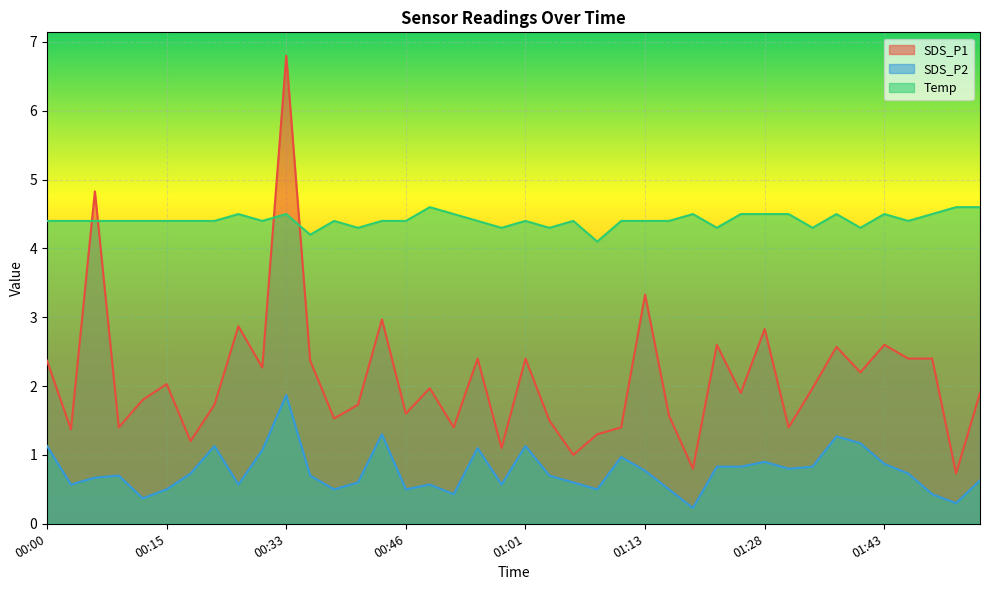

At which category does SDS_P2 reach its first local valley?

00:03